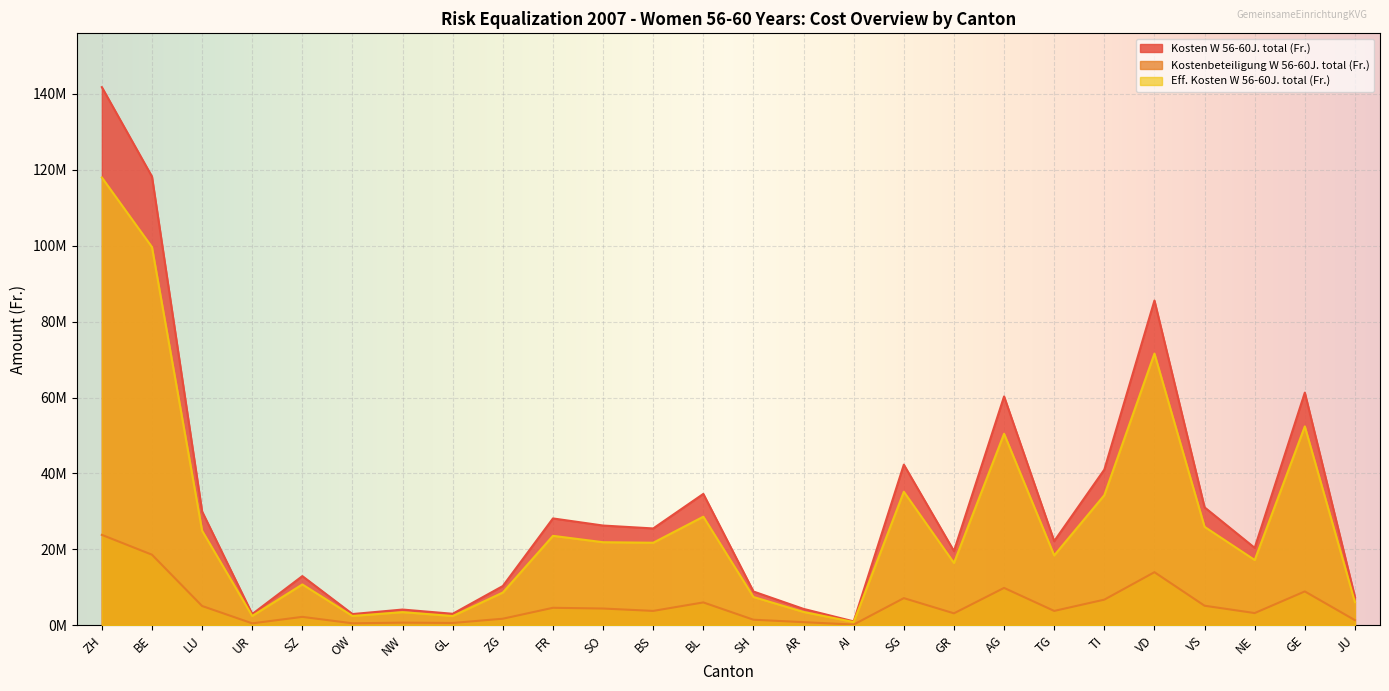

True or false: Kostenbeteiligung W 56-60J. total (Fr.) and Eff. Kosten W 56-60J. total (Fr.) cross at least once.

False